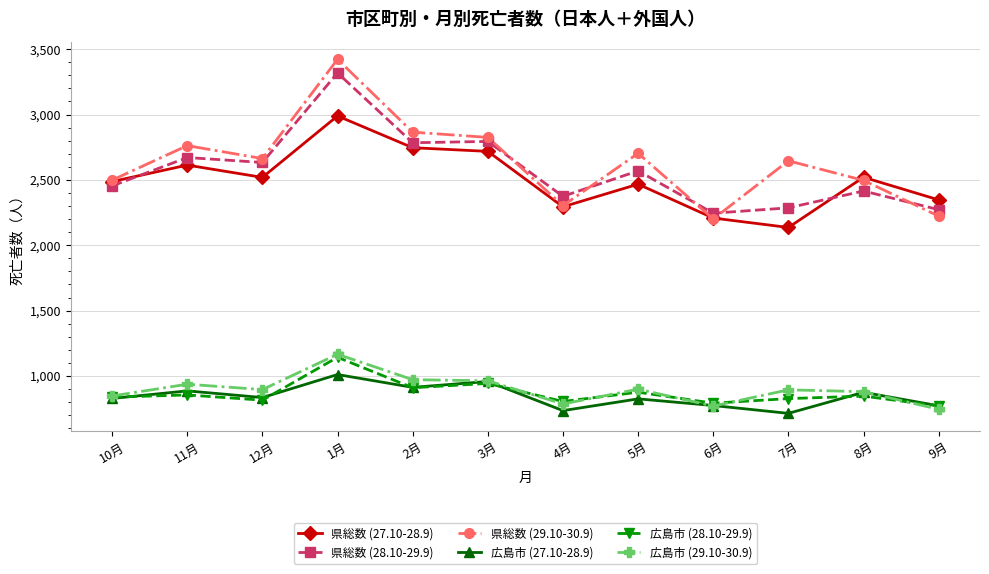

What is the difference between the highest and lowest values at 4月?

1639